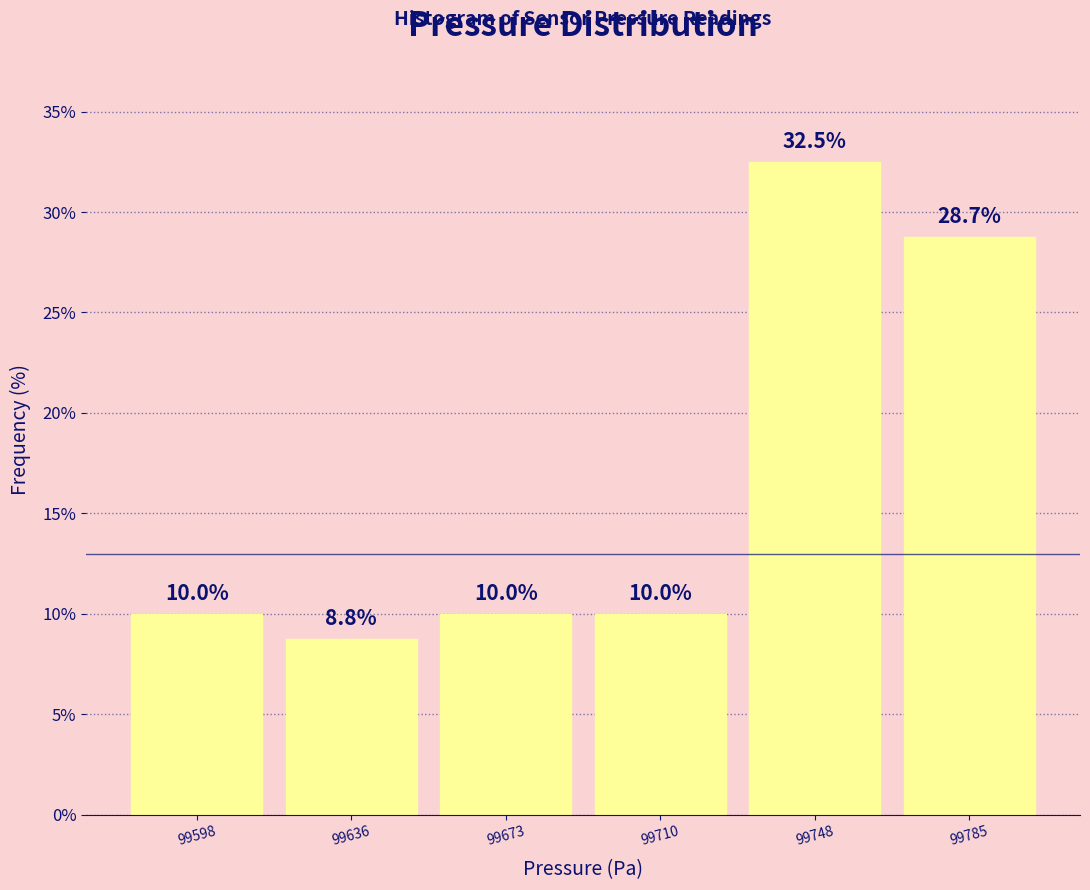

Which range on the x-axis has the tallest bar?

99730 to 99765